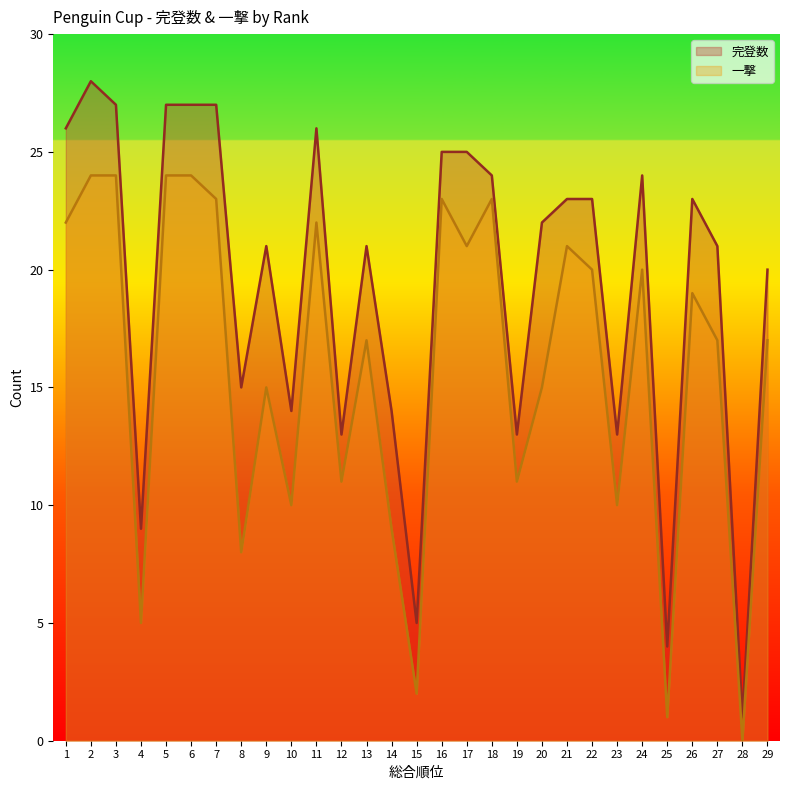

What is the difference between the maximum and minimum values in the 一撃 series?

24